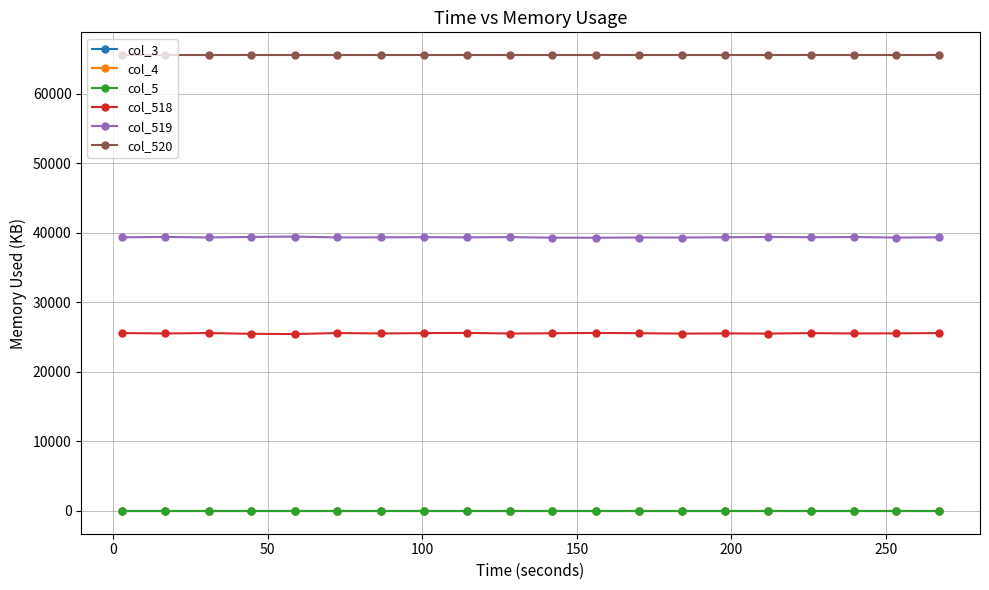

True or false: col_4 has more than 0 points higher than both neighbors.

False